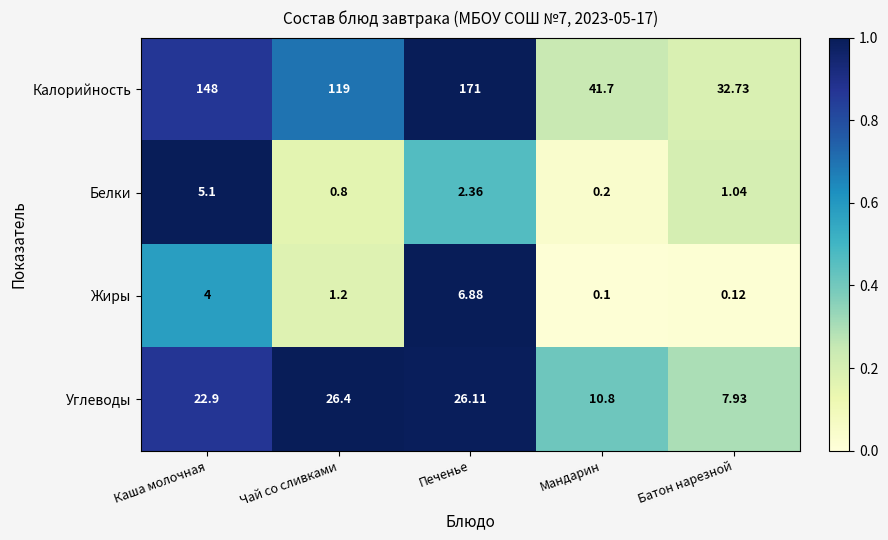

What is the difference between the highest and lowest values at Батон нарезной?

32.6